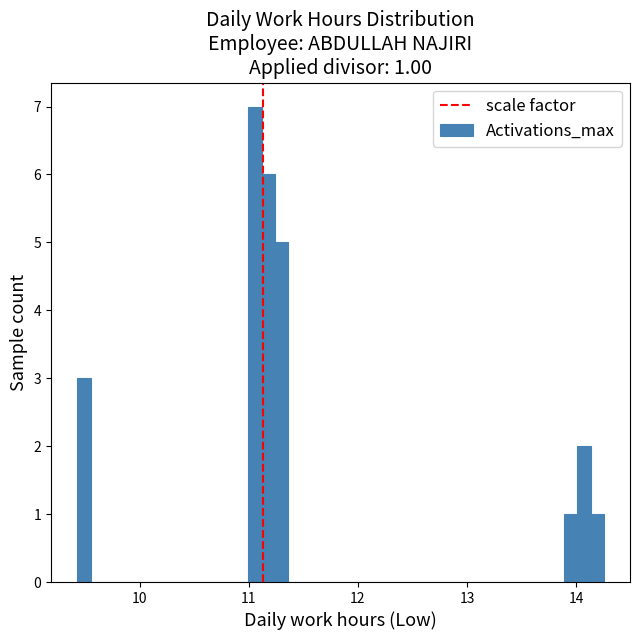

Around what value on the x-axis is the tallest bar? Give the approximate position of its centre, as read against the axis.

11.1